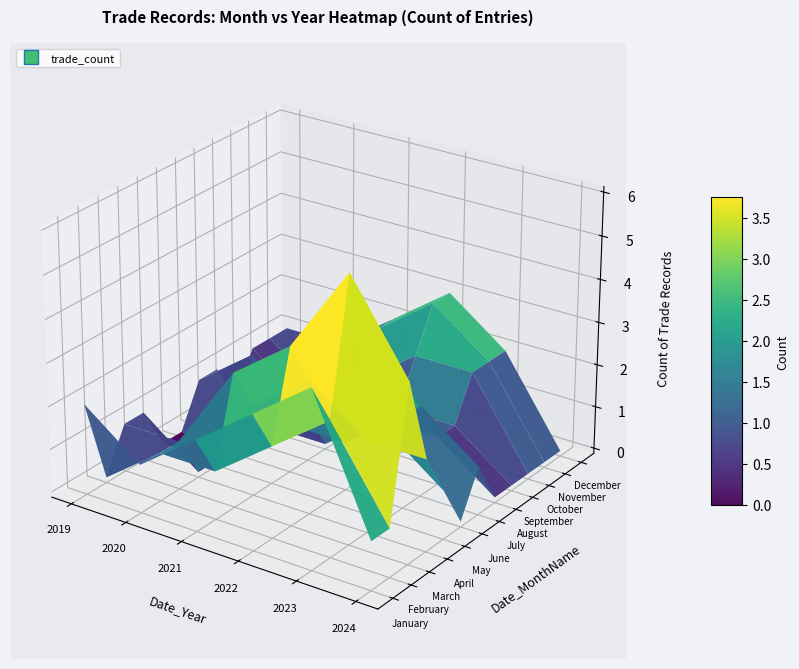

Read the December value at 2.

2021